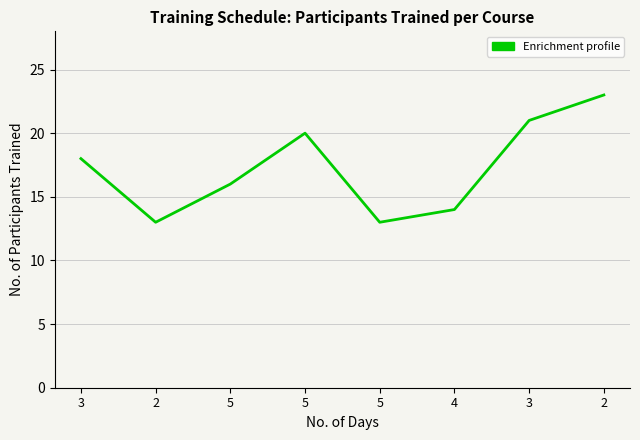

Reading left to right, extract all data points from this chart.

18	13	16	20	13	14	21	23